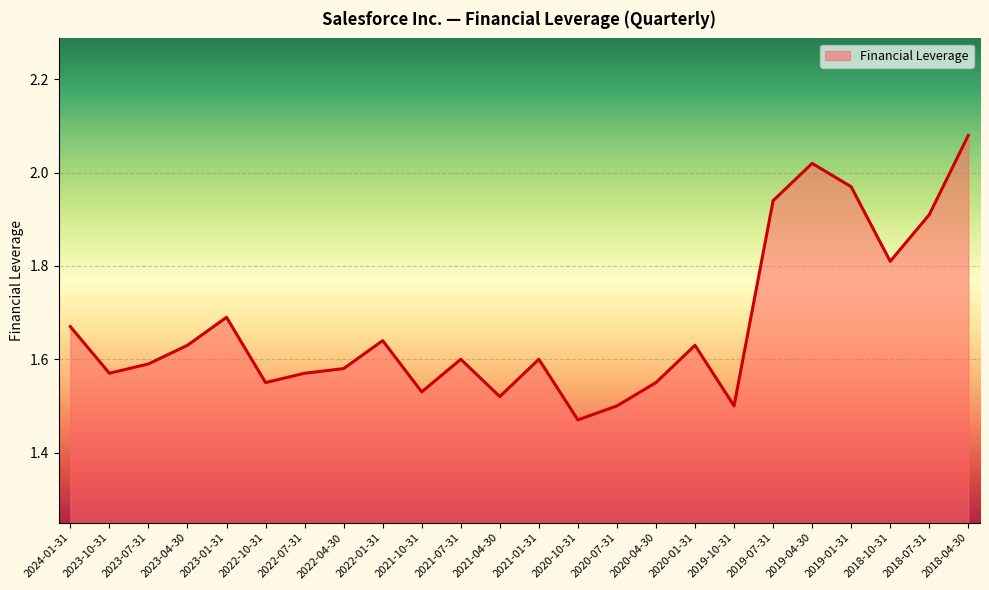

What is the difference between the maximum and minimum values?

0.6